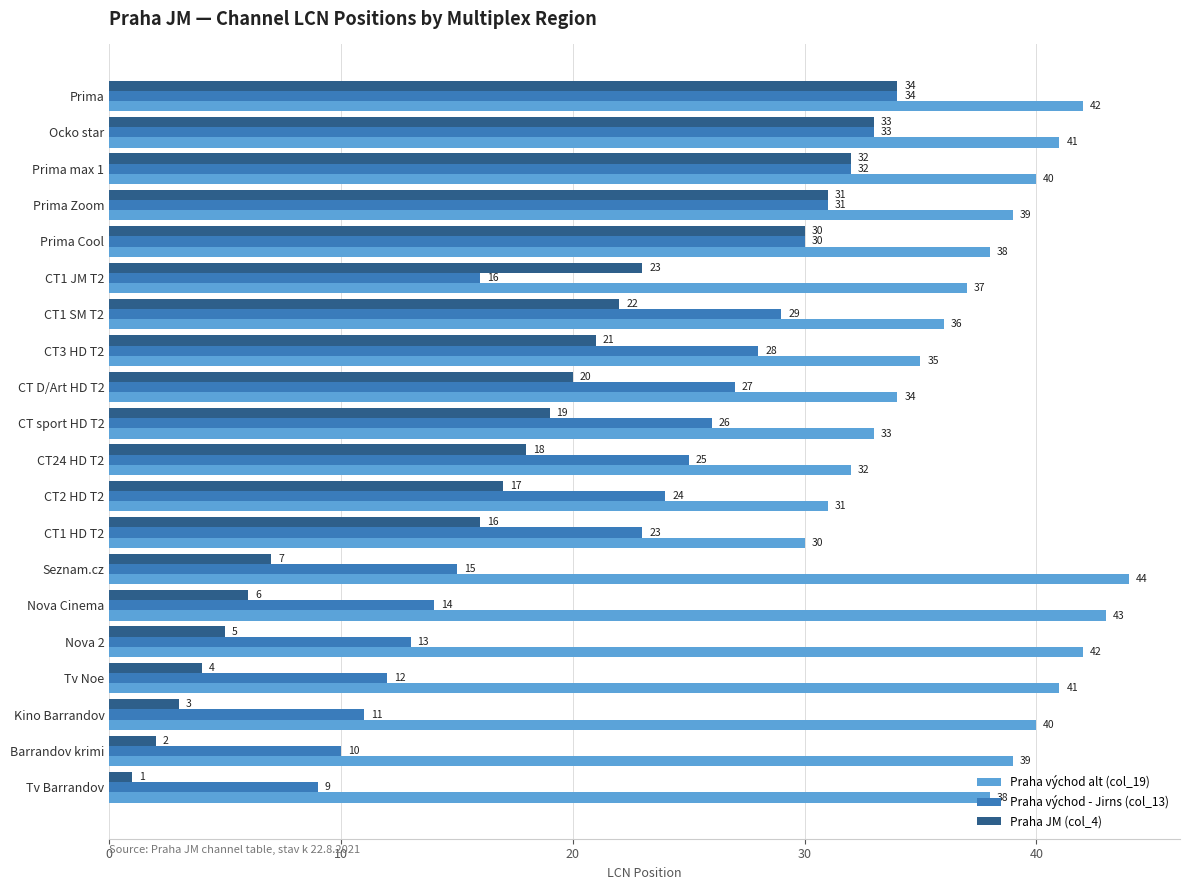

At which category is the sum across all series the highest?

Prima